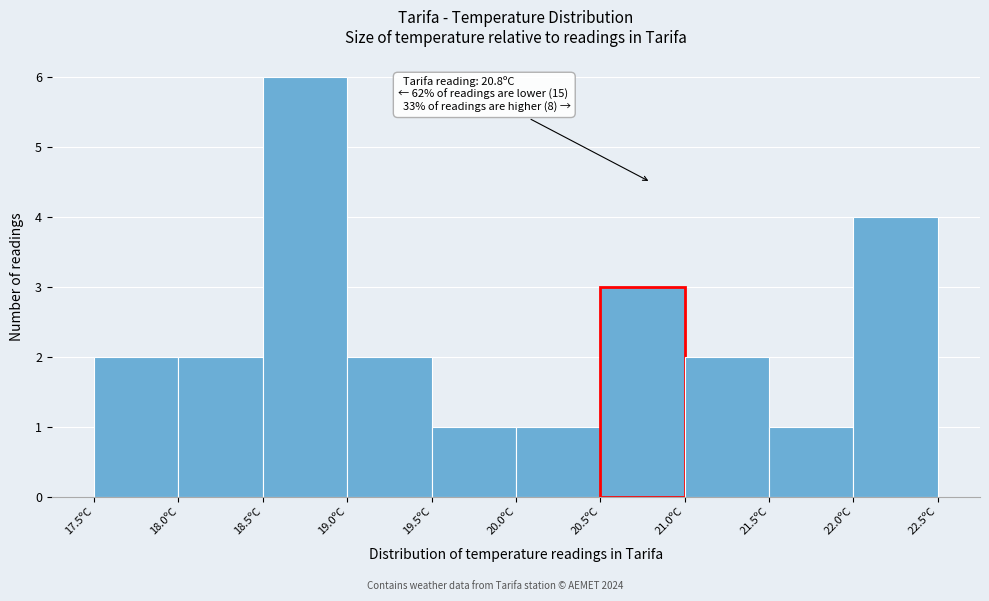

Over which range of the x-axis is the bar tallest?

18.5 to 19.0